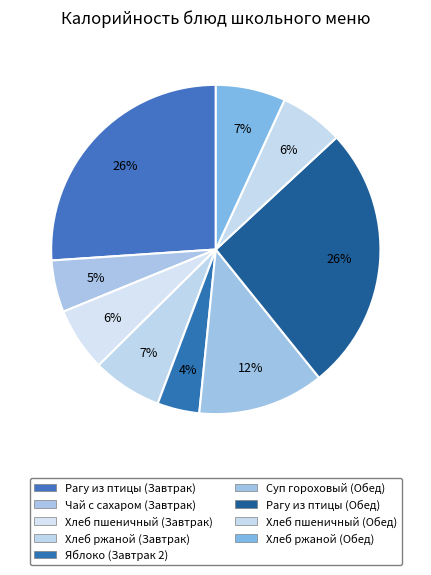

To the nearest percent, what is the difference between the largest and smallest slice percentages?

22%